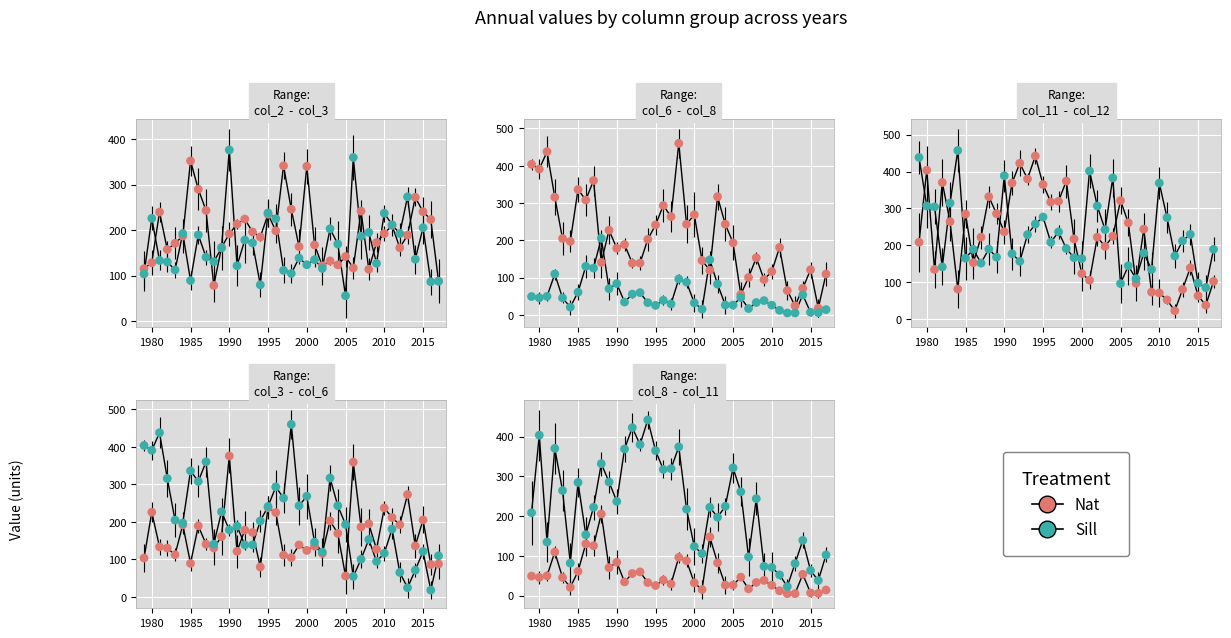

At how many categories does at least one series exceed 313?

12